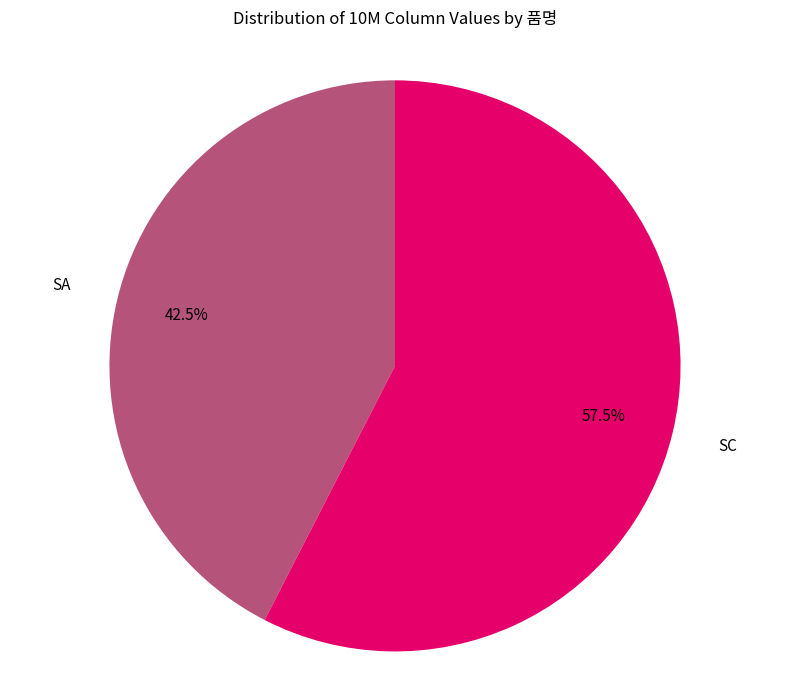

Is there a majority slice in this chart?

Yes